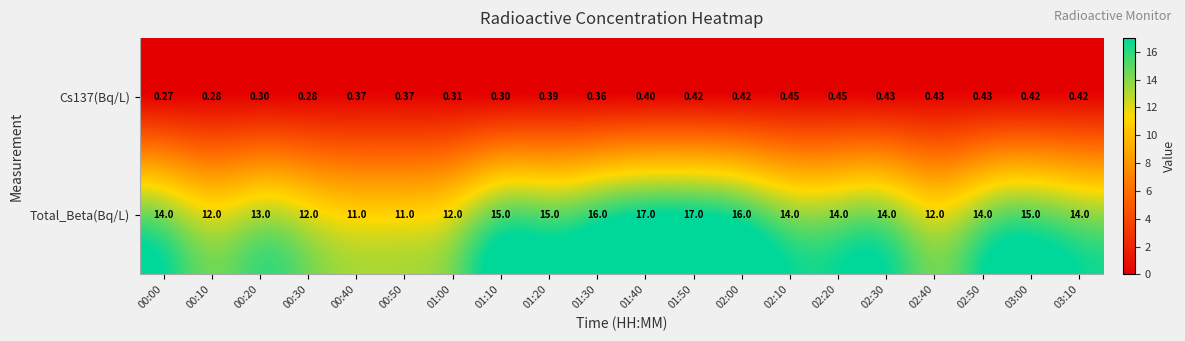

Rank the series by their maximum value, from lowest to highest.

Cs137(Bq/L), Total_Beta(Bq/L)